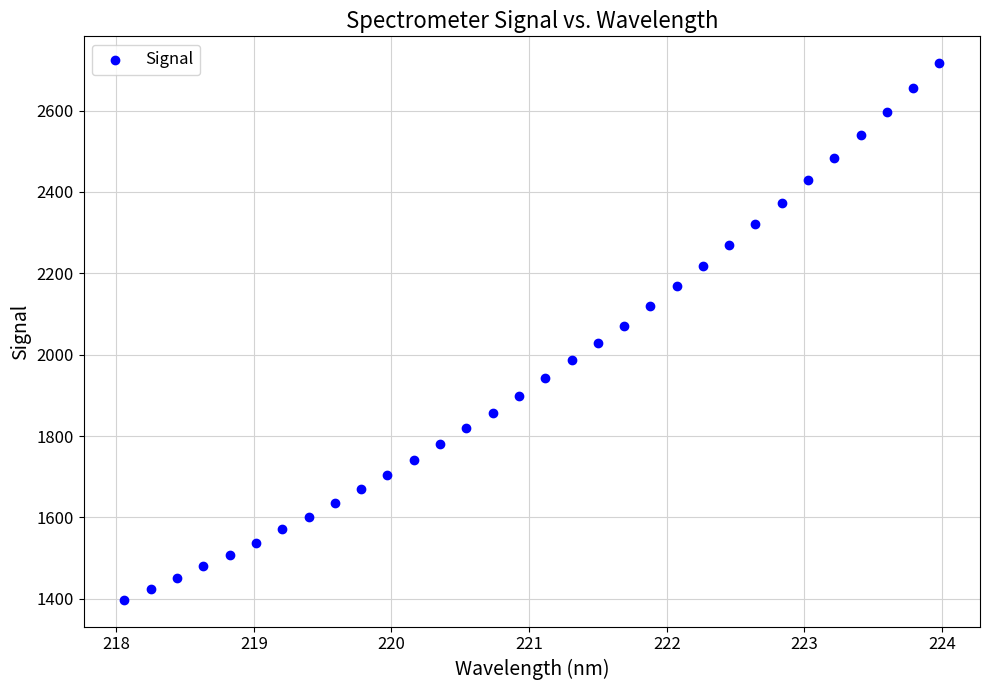

What is the range of X values (max minus min)?

5.9